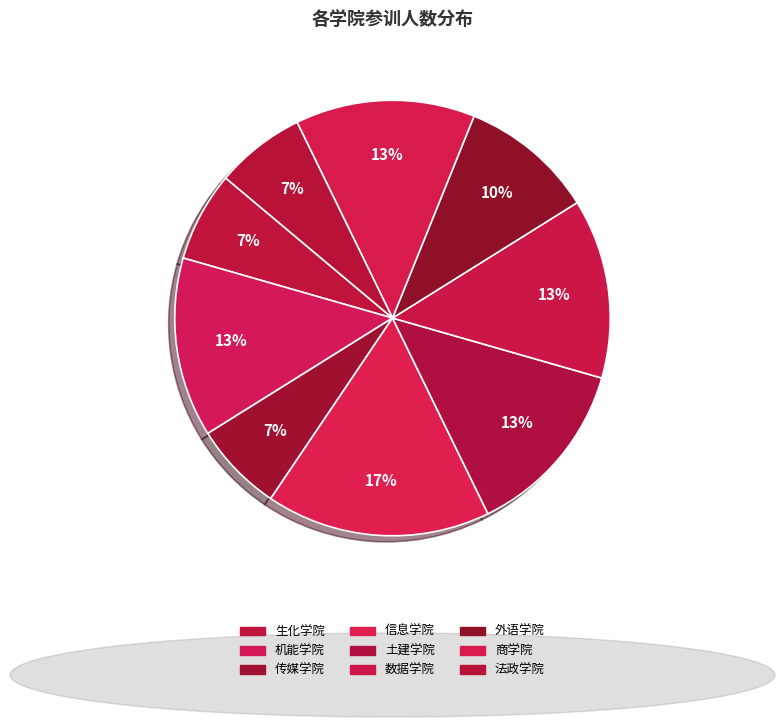

What is the change in value from 信息学院 to 法政学院?

-3